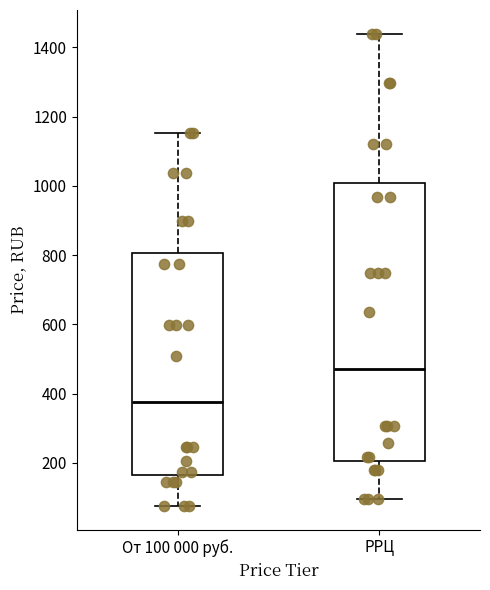

Which box's median line is the highest?

РРЦ